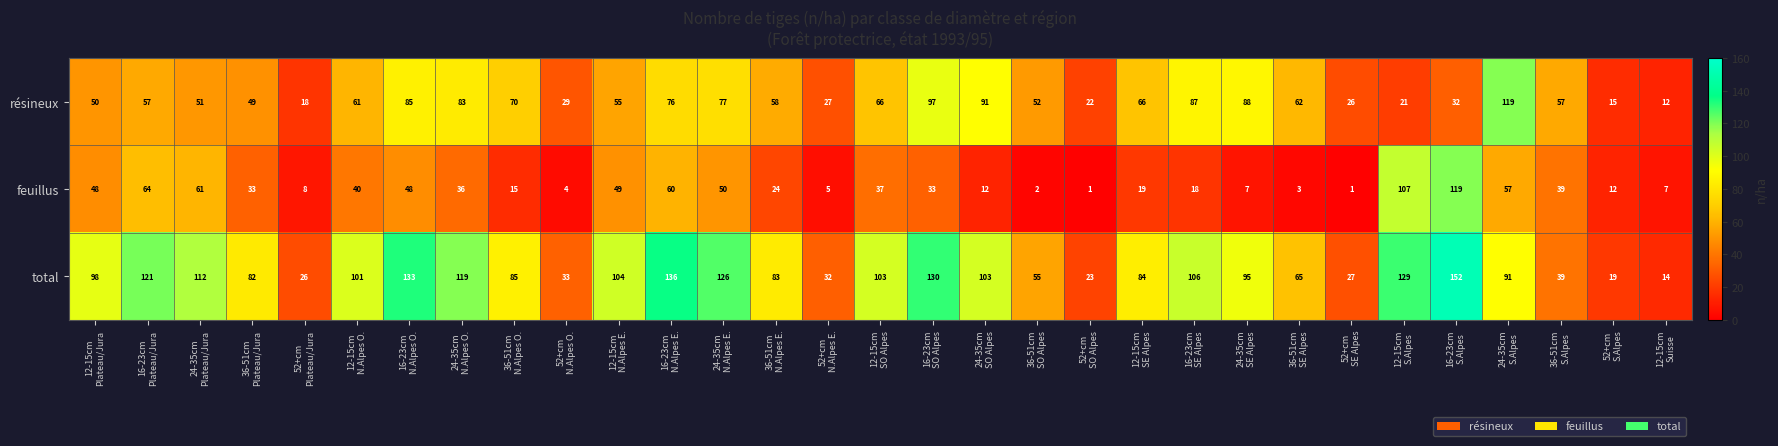

What is the greatest value displayed?

152